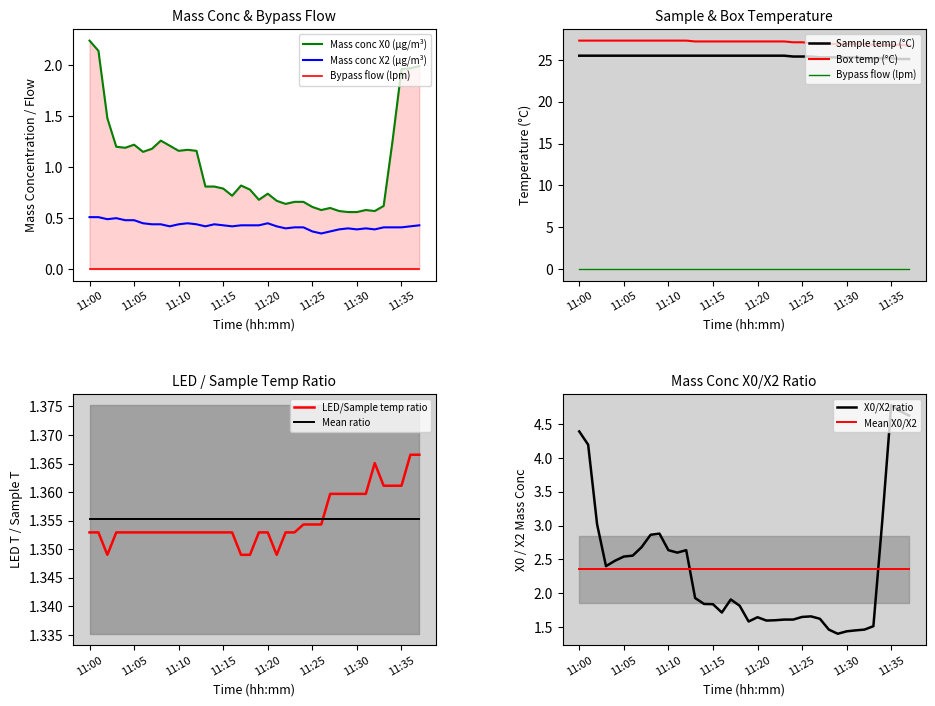

At which label does Sample temp (°C) reach its peak?

11:00